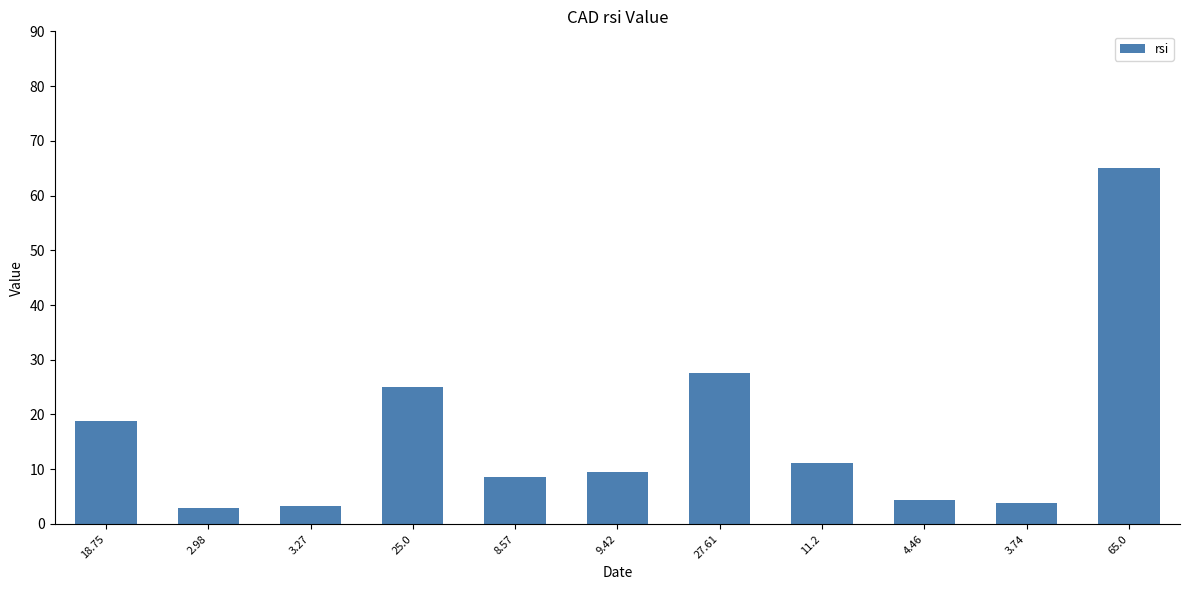

What is the average value?

16.4